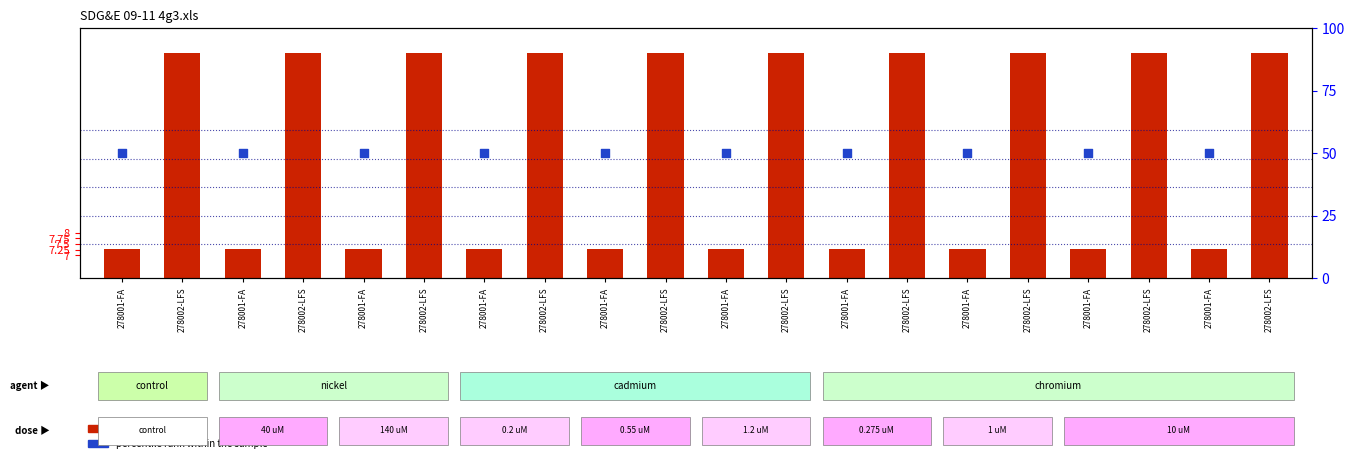

At which category is the sum across all series the highest?

278002-LFS